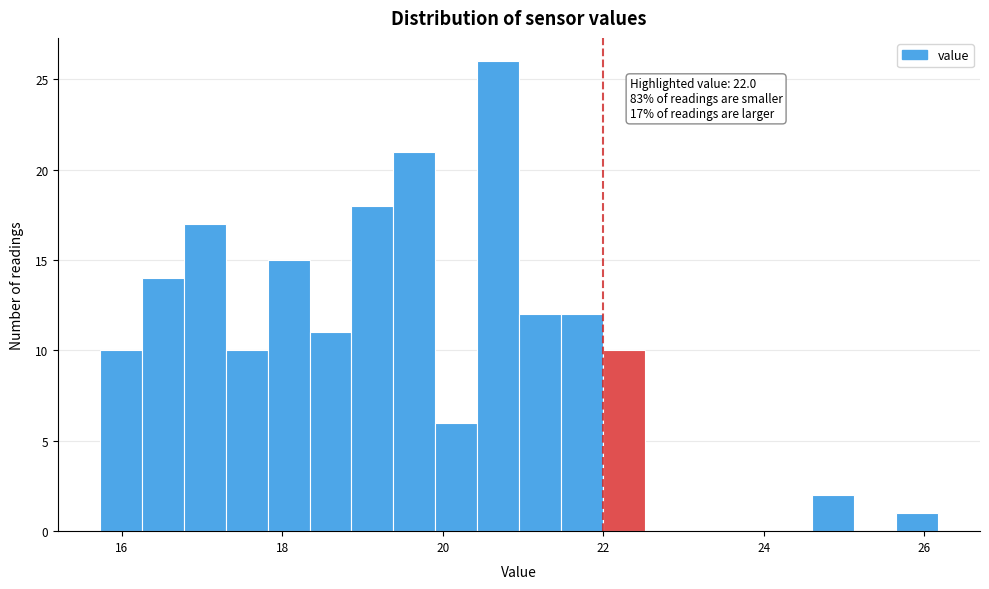

Read against the x-axis, roughly where is the centre of the tallest bar?

20.6